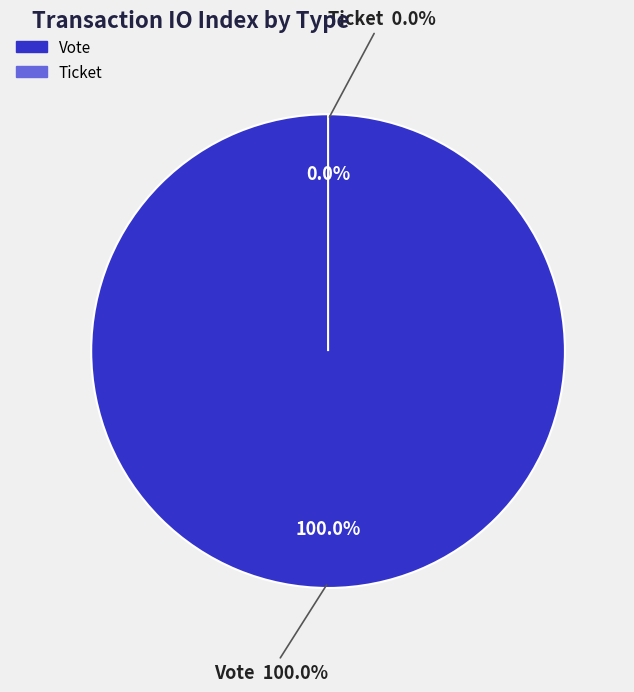

To the nearest percent, what percentage of the pie is Vote?

100%